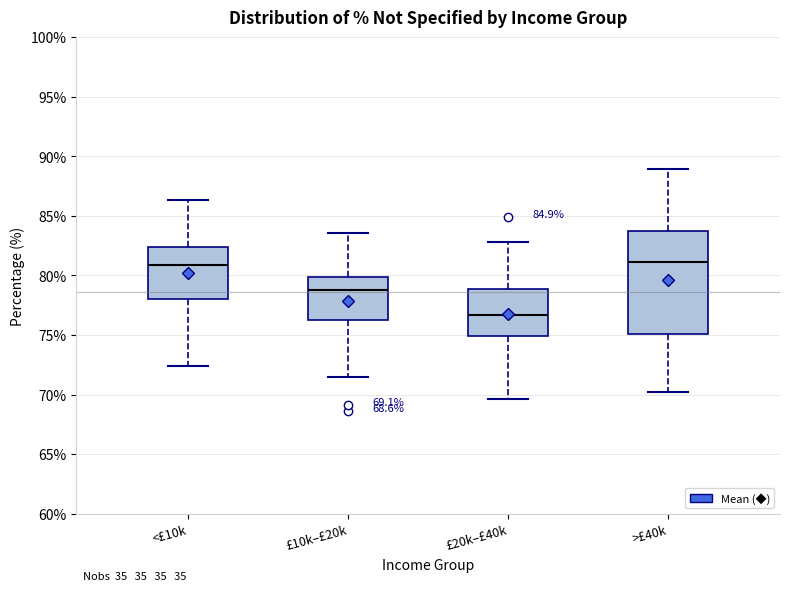

Comparing the boxes themselves (not the whiskers), which one is the tallest?

>£40k